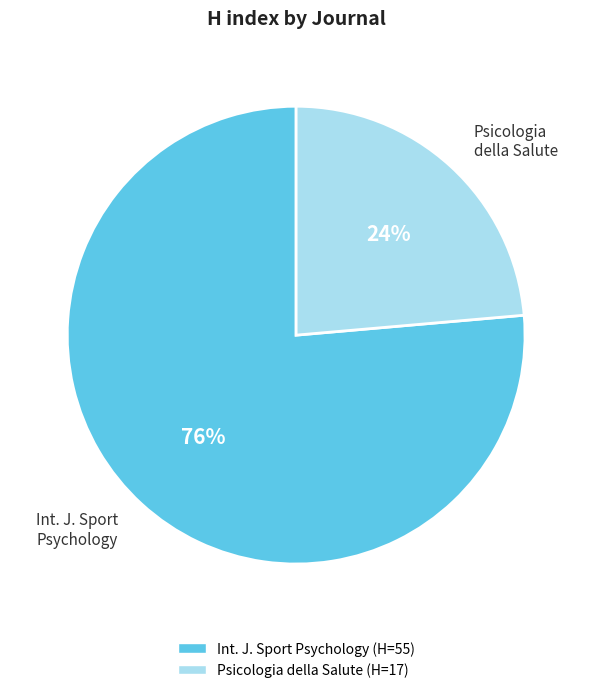

Does any single category account for the majority?

Yes